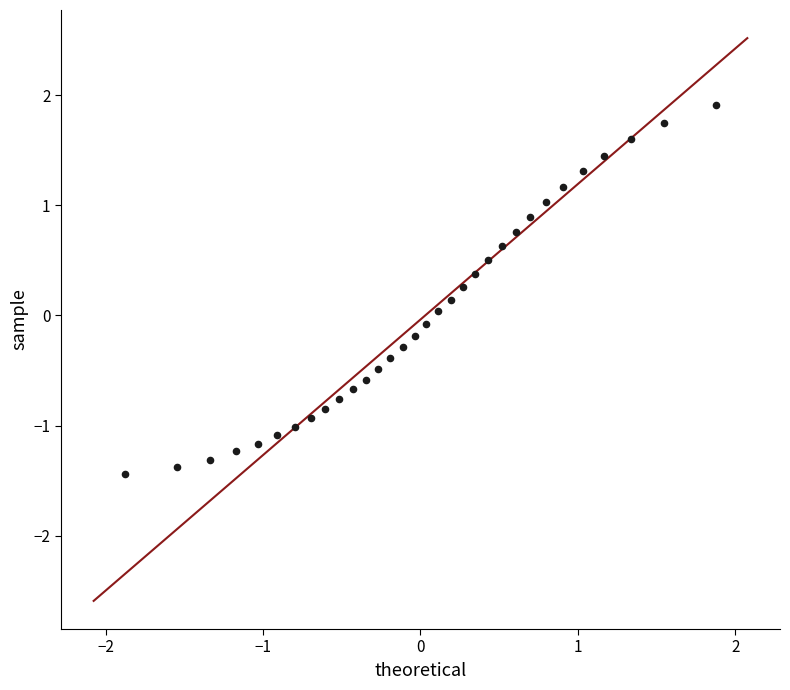

What is the range of Y values (max minus min)?

3.3